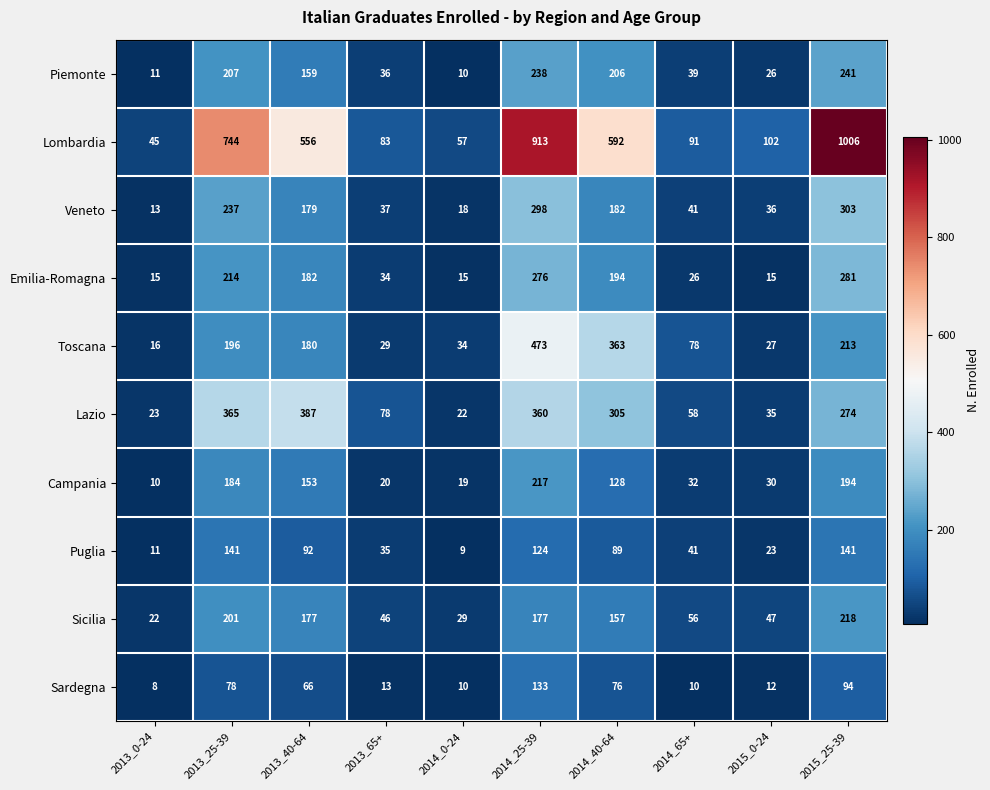

Count the number of data series in this chart.

10